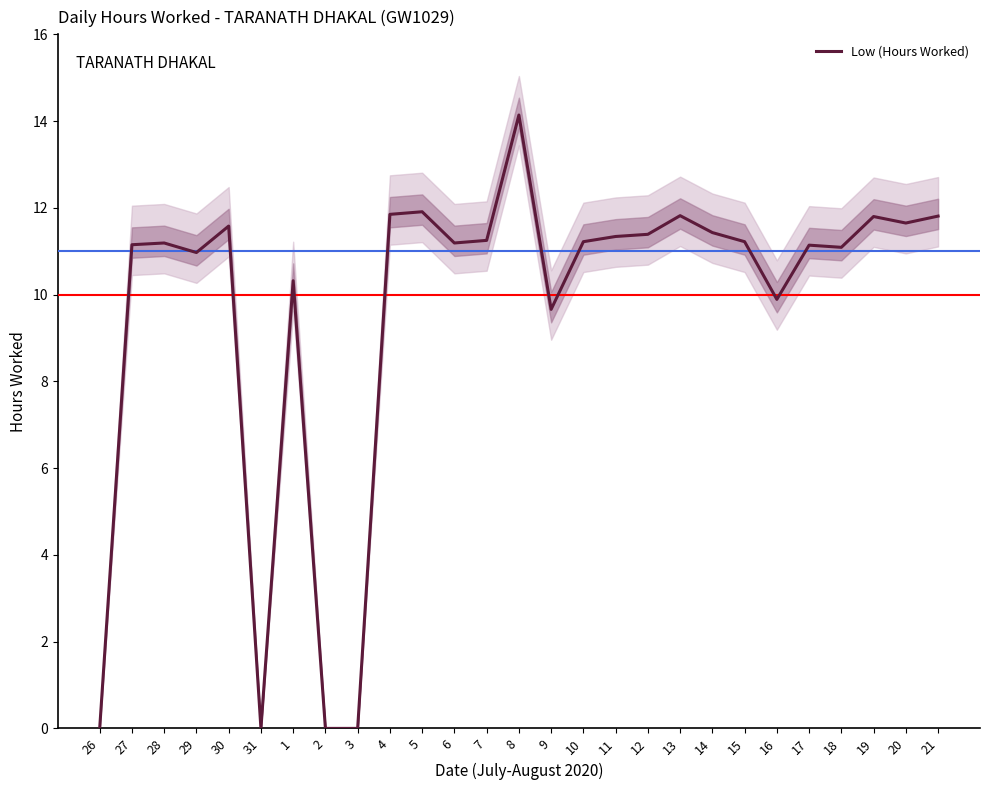

At which category does the chart reach its minimum across all series?

26